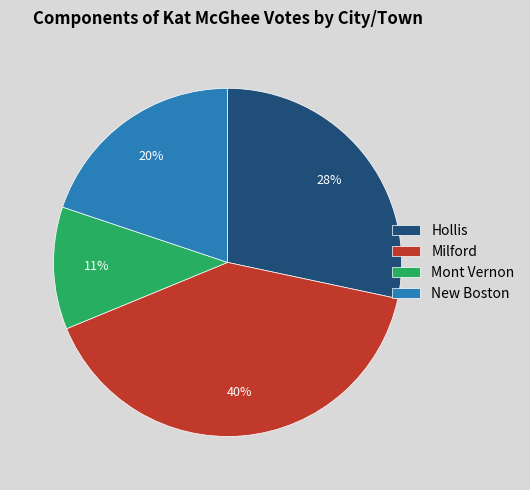

Is there a majority slice in this chart?

No